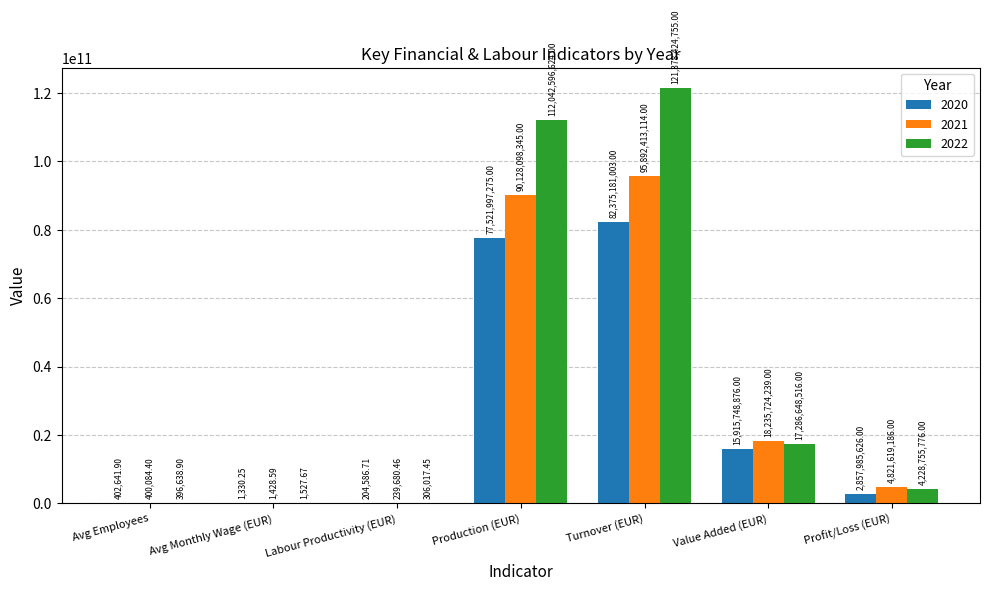

Between Labour Productivity (EUR) and Production (EUR), which series saw the biggest shift?

2022